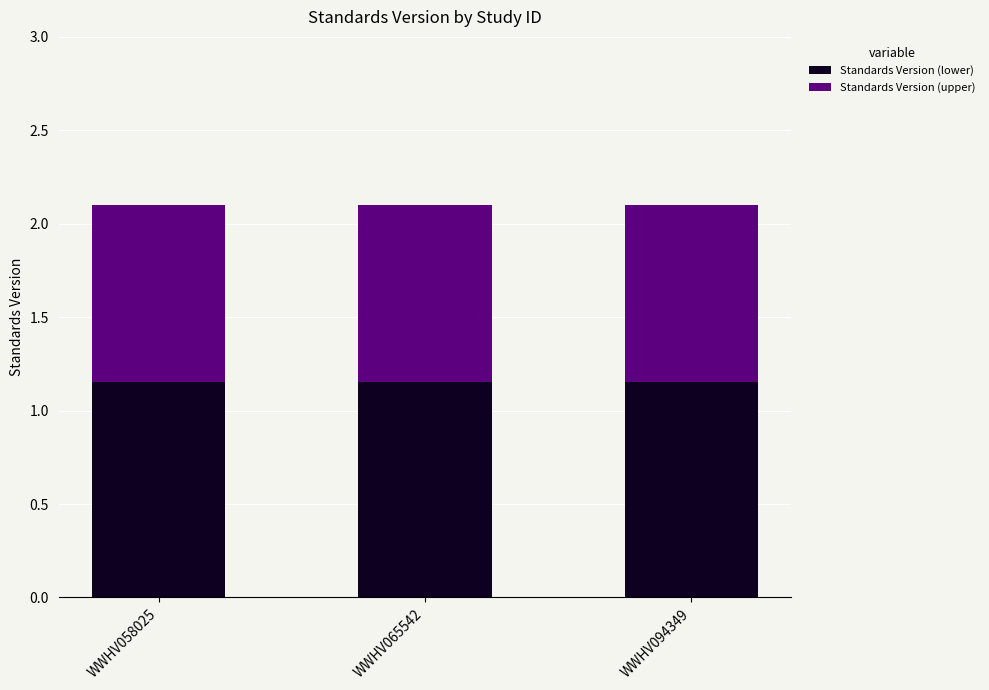

What is the total value across all series at WWHV094349?

2.1